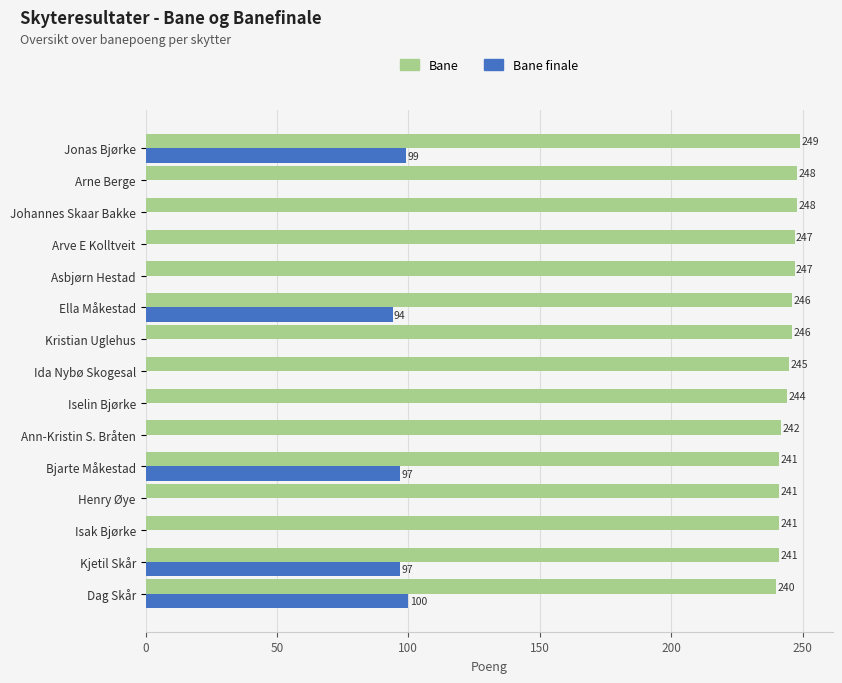

Is it true that Bane equals 244 at Iselin Bjørke?

True